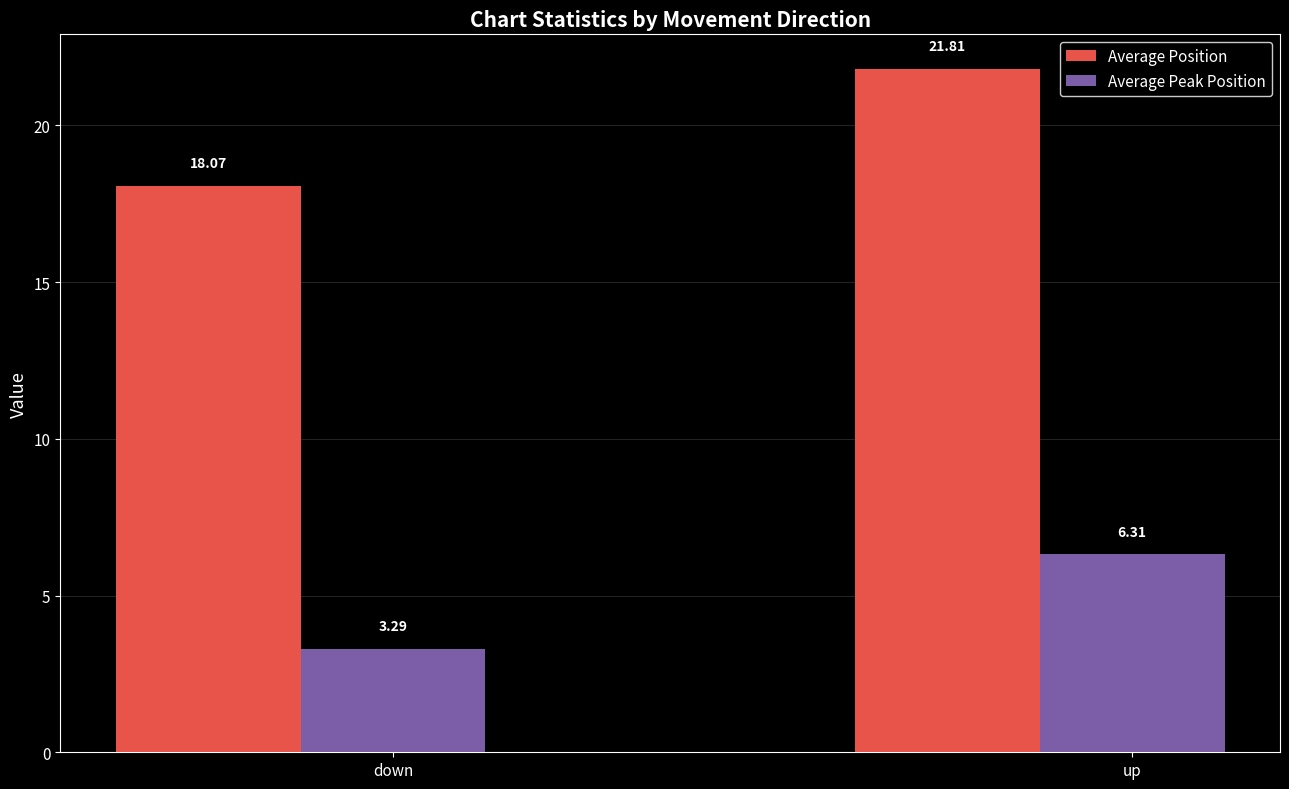

What is the label of the 2nd bar from the right?

down